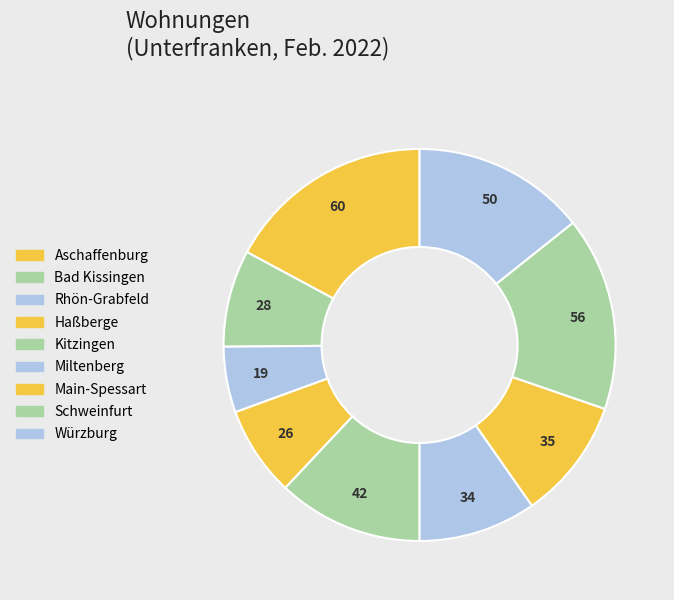

How many slices are in this pie chart?

9